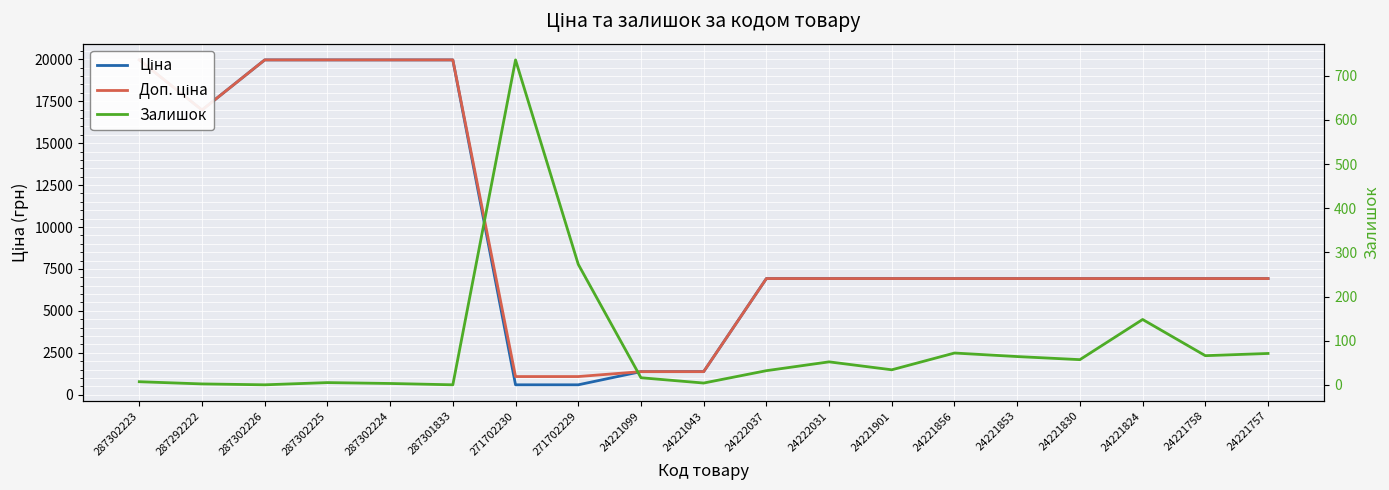

What is the difference between the maximum and minimum values in the Ціна series?

19374.3